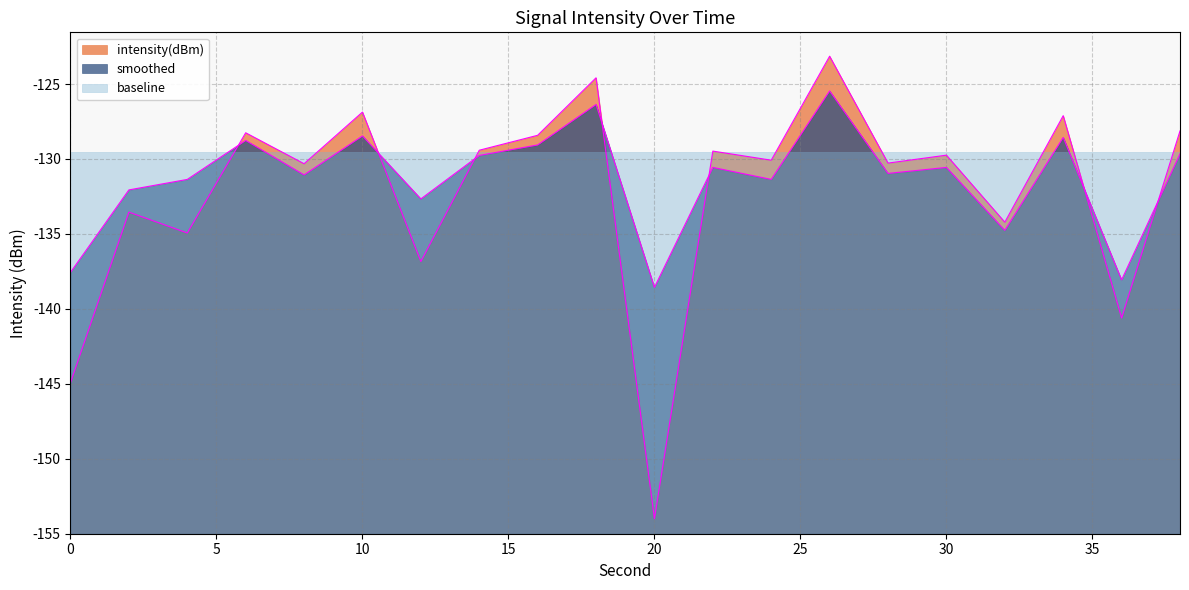

Does the chart have visible grid lines?

Yes